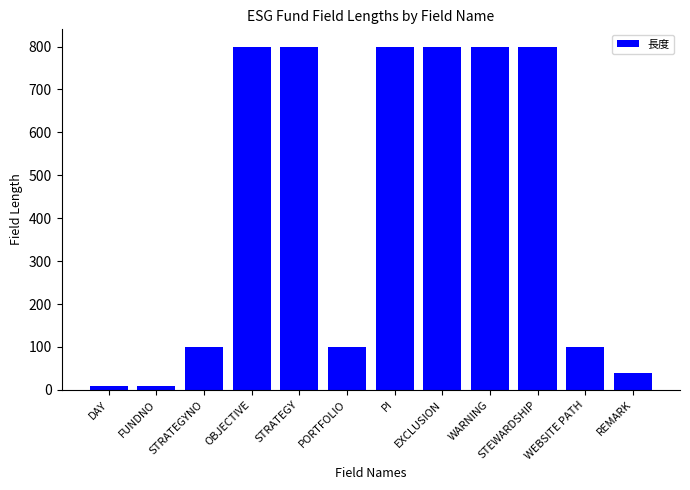

What is the average value?

430